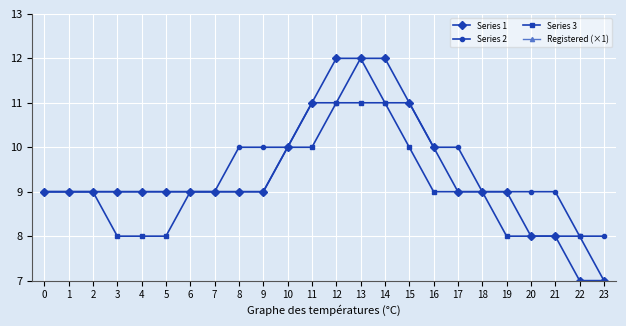

Reading left to right, list all the values displayed in this chart.

Series 1: 0=9	1=9	2=9	3=9	4=9	5=9	6=9	7=9	8=9	9=9	10=10	11=11	12=12	13=12	14=12	15=11	16=10	17=9	18=9	19=9	20=8	21=8	22=7	23=7
Series 2: 0=9	1=9	2=9	3=9	4=9	5=9	6=9	7=9	8=10	9=10	10=10	11=11	12=11	13=12	14=11	15=11	16=10	17=10	18=9	19=9	20=9	21=9	22=8	23=8
Series 3: 0=9	1=9	2=9	3=8	4=8	5=8	6=9	7=9	8=9	9=9	10=10	11=10	12=11	13=11	14=11	15=10	16=9	17=9	18=9	19=8	20=8	21=8	22=8	23=7
Registered (×1): 0=125	1=125	2=125	3=125	4=125	5=125	6=125	7=125	8=125	9=125	10=125	11=125	12=125	13=125	14=125	15=125	16=125	17=125	18=125	19=125	20=125	21=125	22=125	23=125